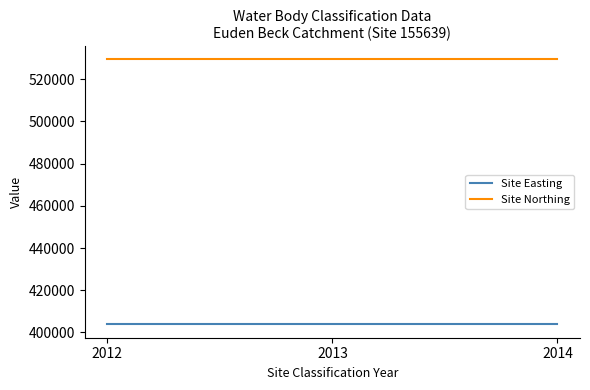

Reading right to left, what are all the values shown in this chart?

Site Easting: 403800	403800	403800
Site Northing: 529300	529300	529300